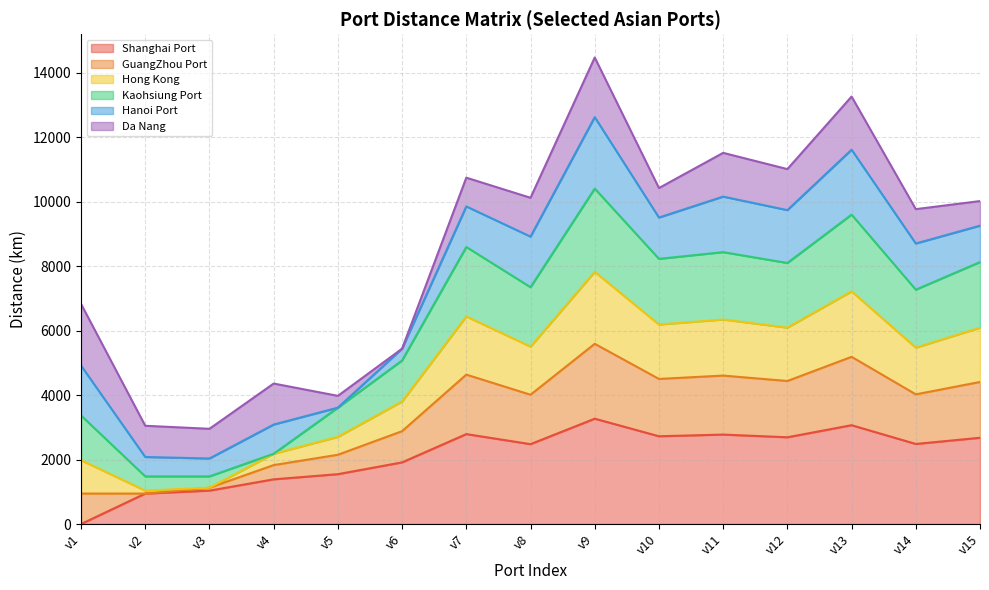

How many lines are shown in the chart?

6